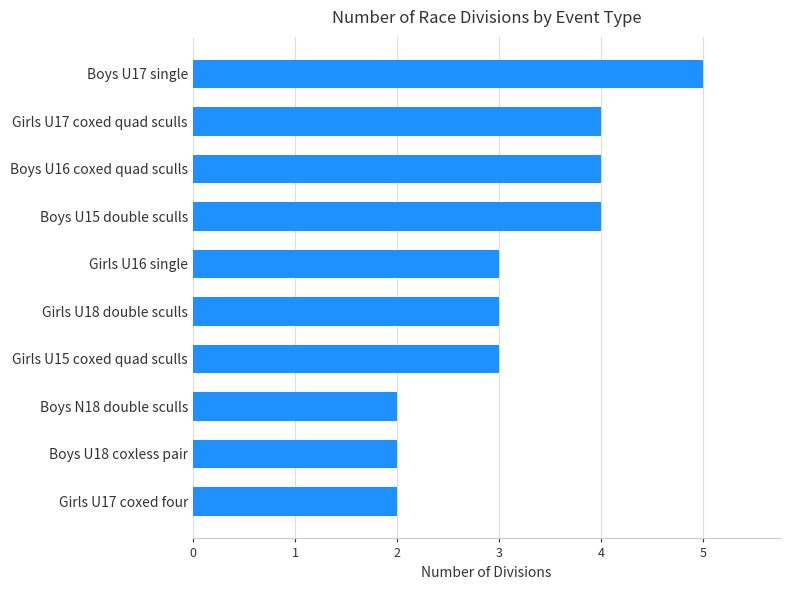

Are the bars horizontal?

Yes